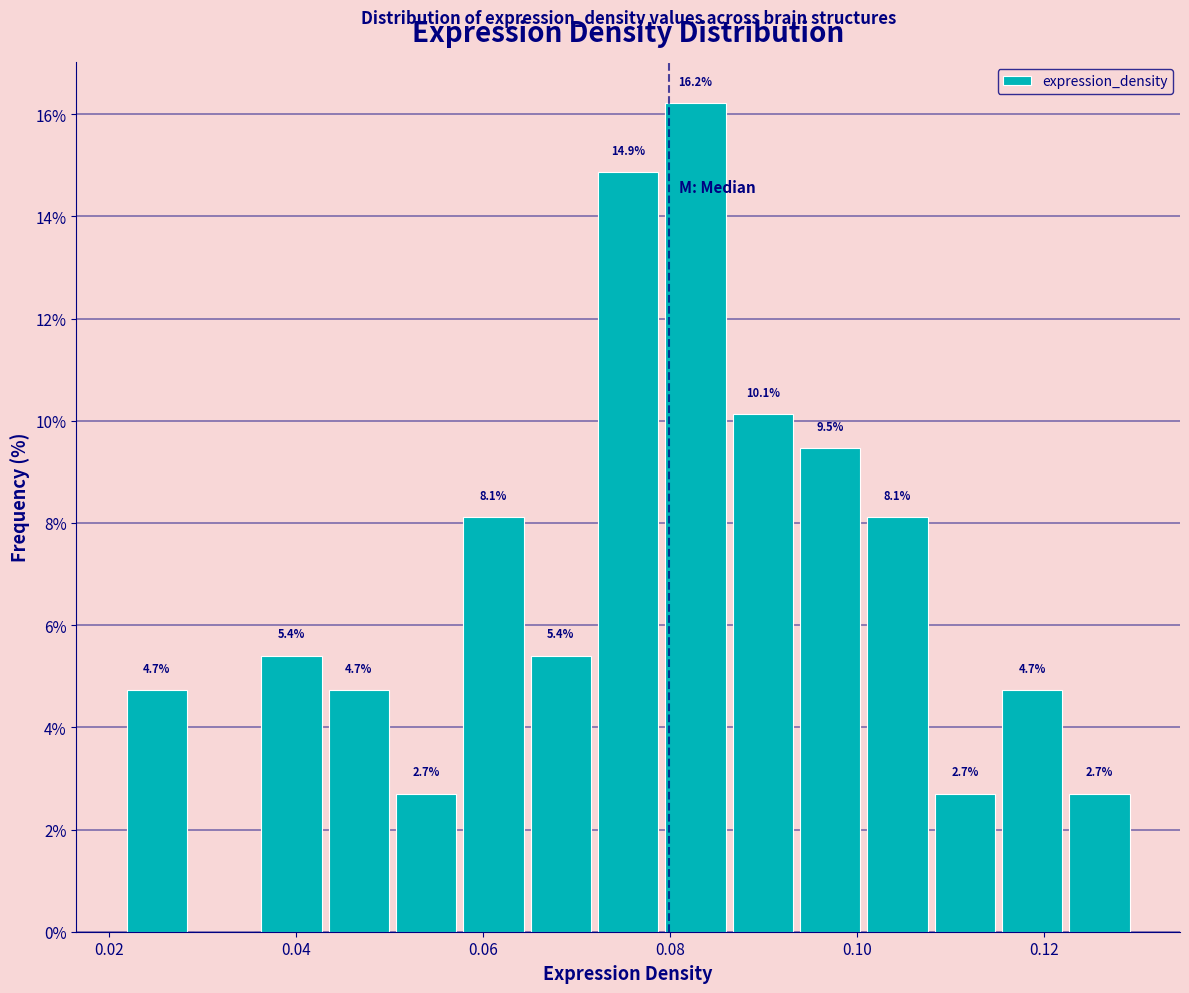

Around what value on the x-axis is the tallest bar? Give the approximate position of its centre, as read against the axis.

0.082